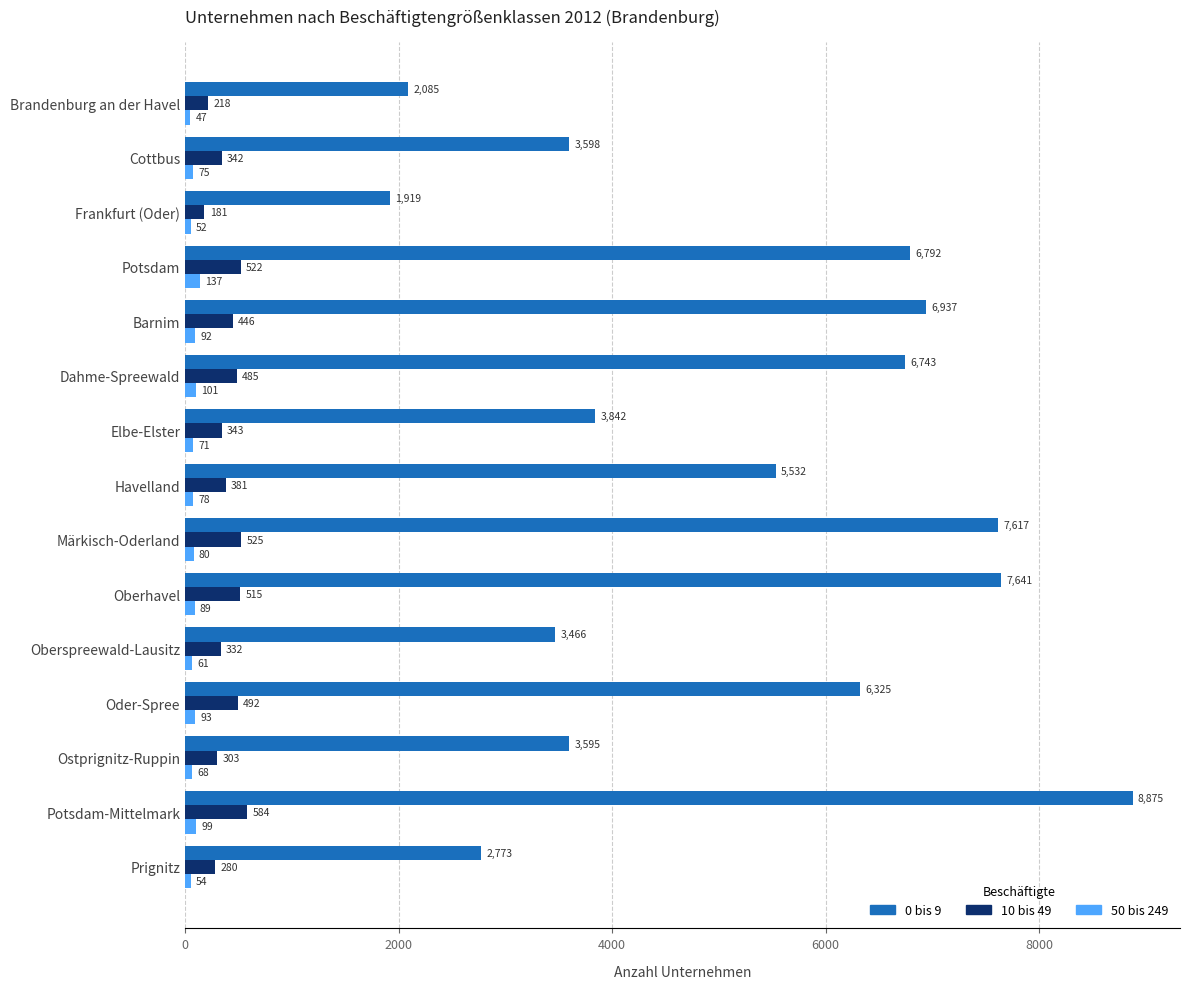

At how many categories does at least one series exceed 1487?

15